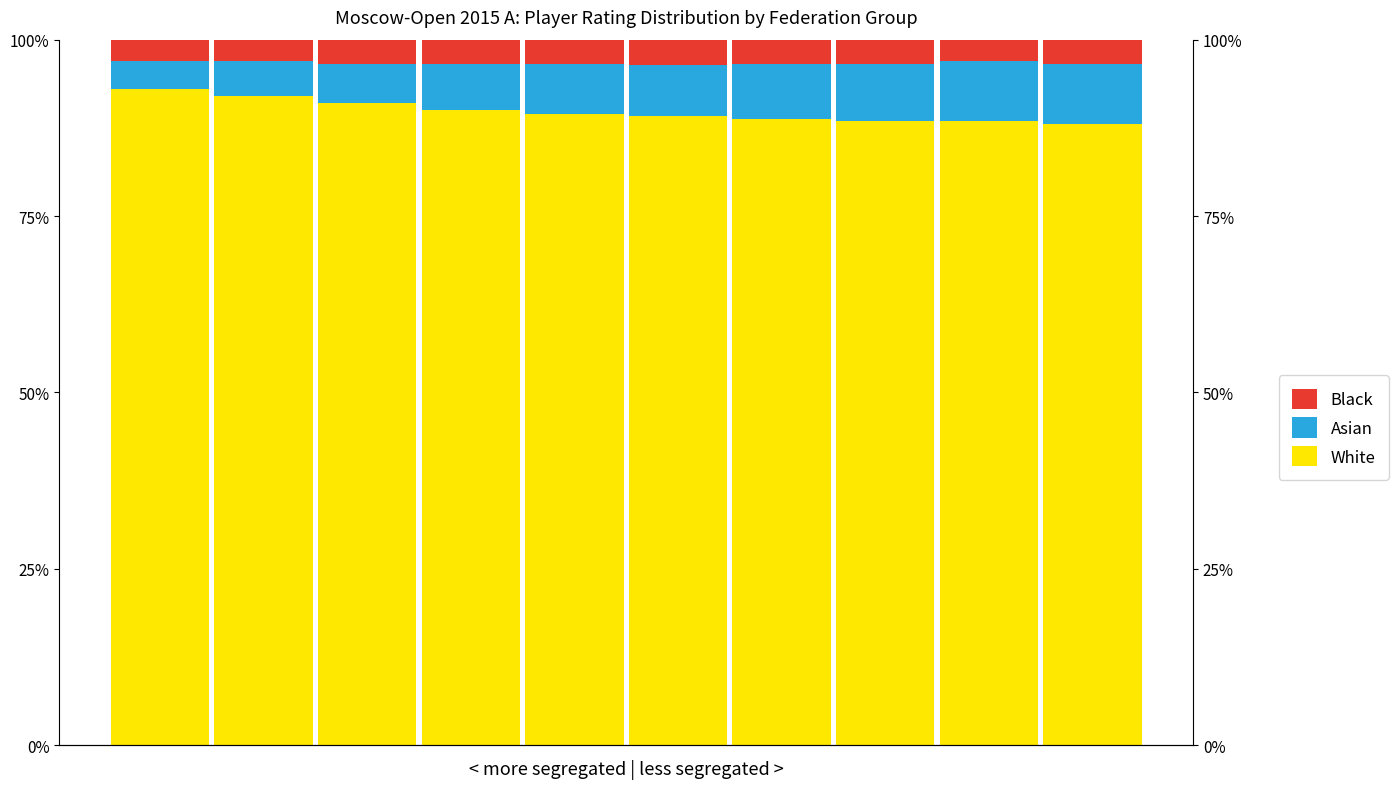

Reading right to left, what are all the values shown in this chart?

White: 9=0.9	8=0.9	7=0.9	6=0.9	5=0.9	4=0.9	3=0.9	2=0.9	1=0.9	0=0.9
Asian: 9=0.1	8=0.1	7=0.1	6=0.1	5=0.1	4=0.1	3=0.1	2=0.1	1=0.1	0=0.0
Black: 9=0.0	8=0.0	7=0.0	6=0.0	5=0.0	4=0.0	3=0.0	2=0.0	1=0.0	0=0.0